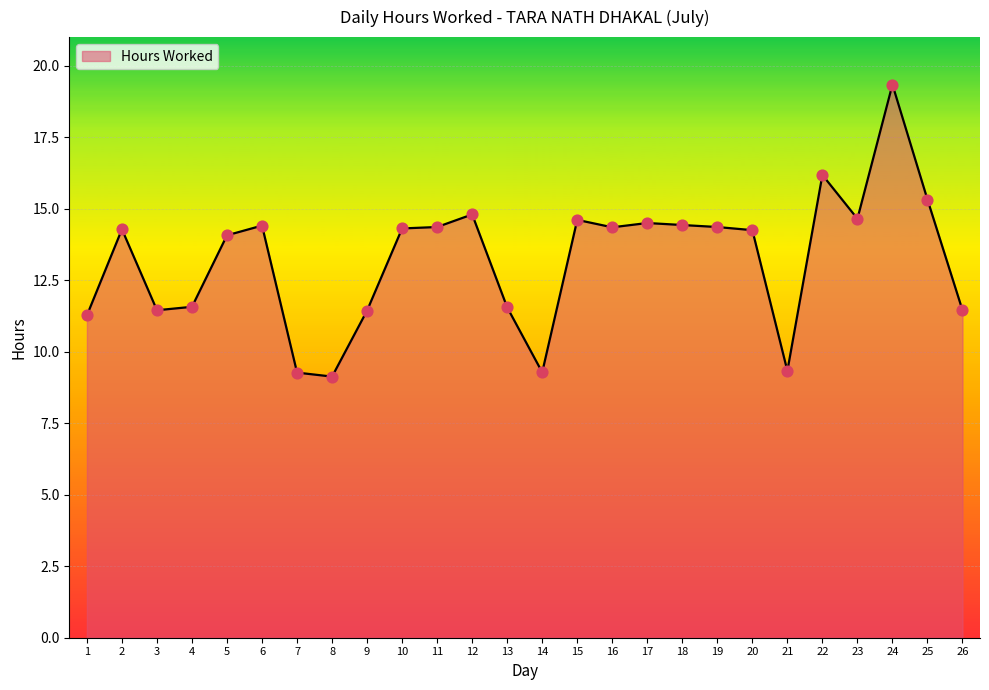

What is the change in value from 1 to 17?

+3.2